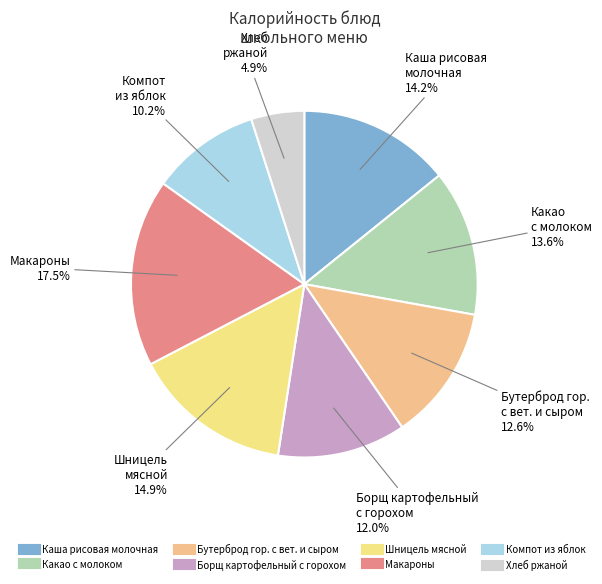

How many slices are in this pie chart?

8